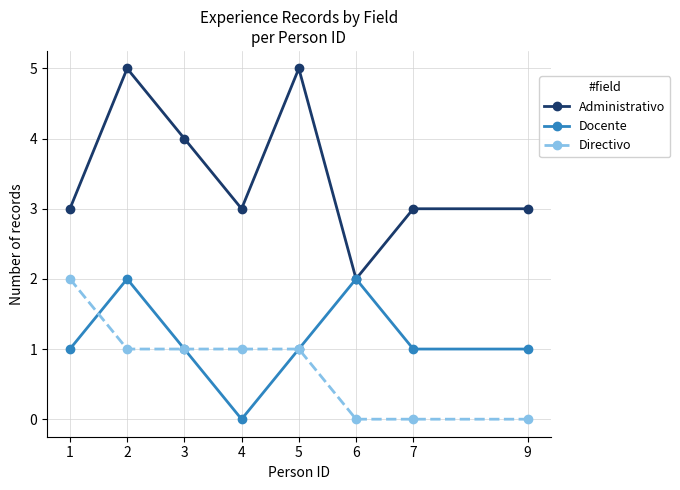

Reading right to left, extract all data points from this chart.

Administrativo: 3	3	2	5	3	4	5	3
Docente: 1	1	2	1	0	1	2	1
Directivo: 0	0	0	1	1	1	1	2